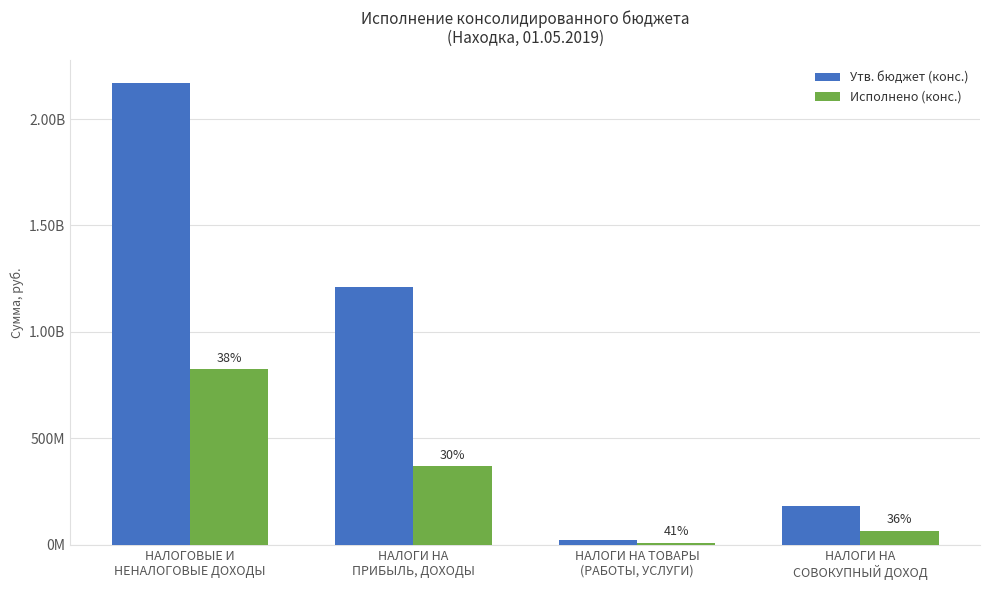

What are all the series names shown in the legend?

Утв. бюджет (конс.), Исполнено (конс.)